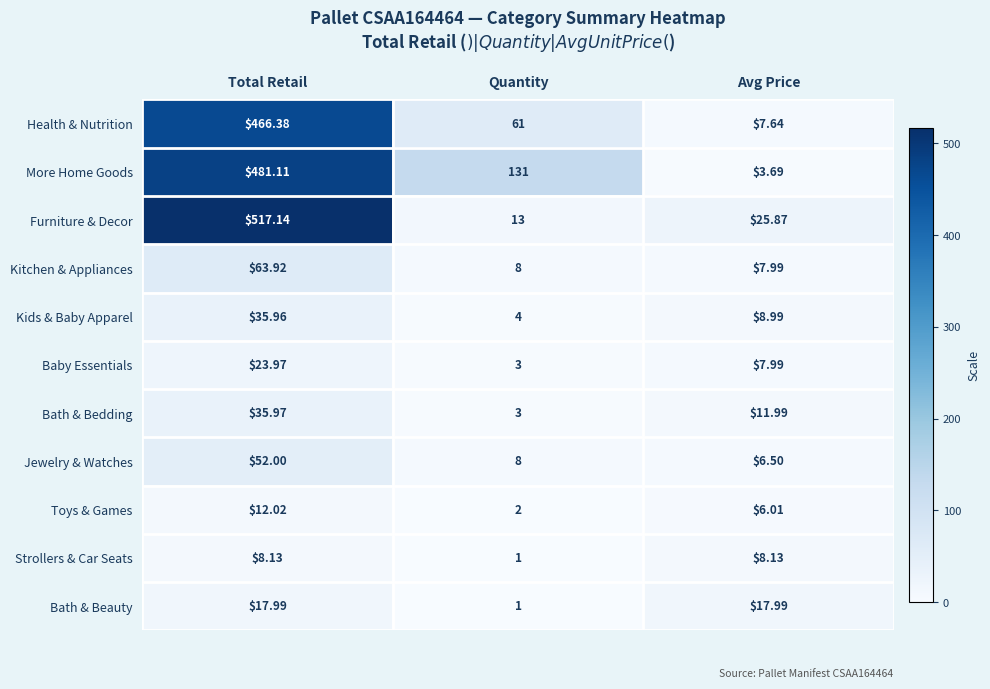

At which category is the sum across all series the highest?

Total Retail